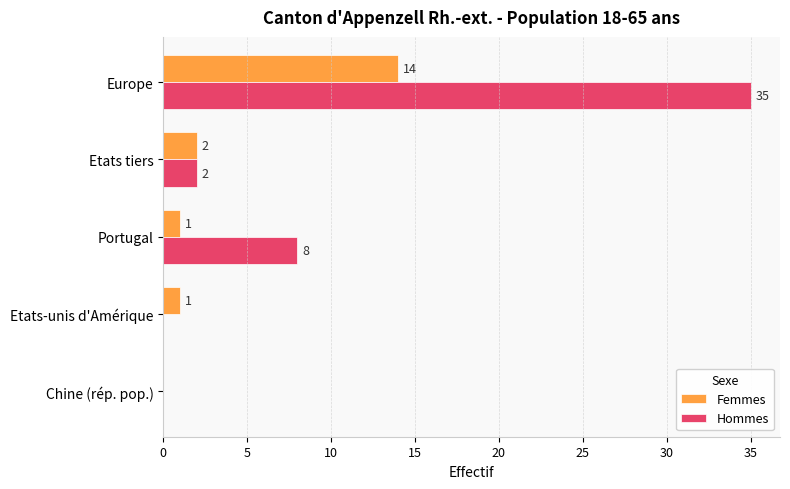

What is the sum of the Hommes values at Portugal and Etats tiers?

10